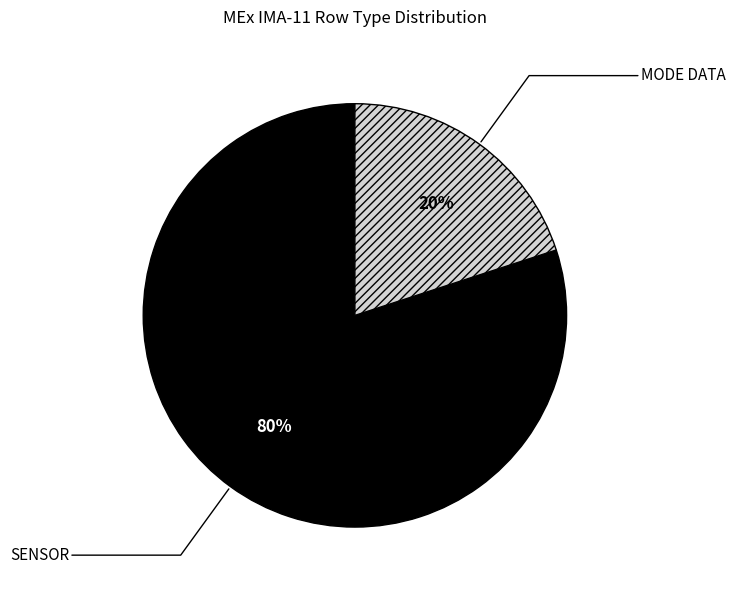

How many slices are in this pie chart?

2